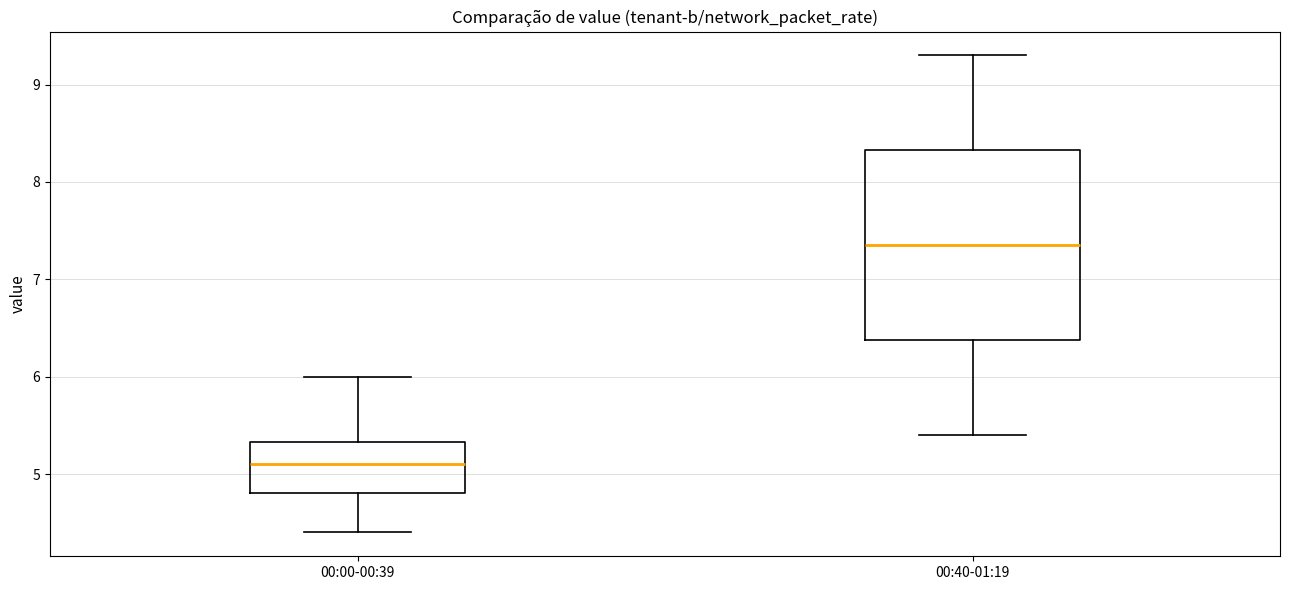

Which box is the tallest, from its lower edge to its upper edge?

00:40-01:19